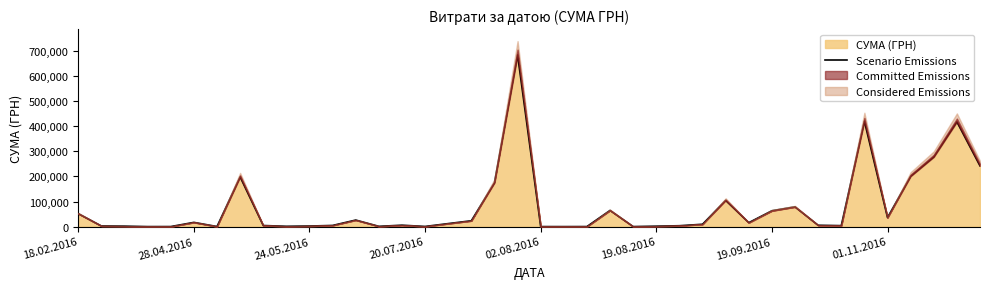

How many values are below 9486?

20